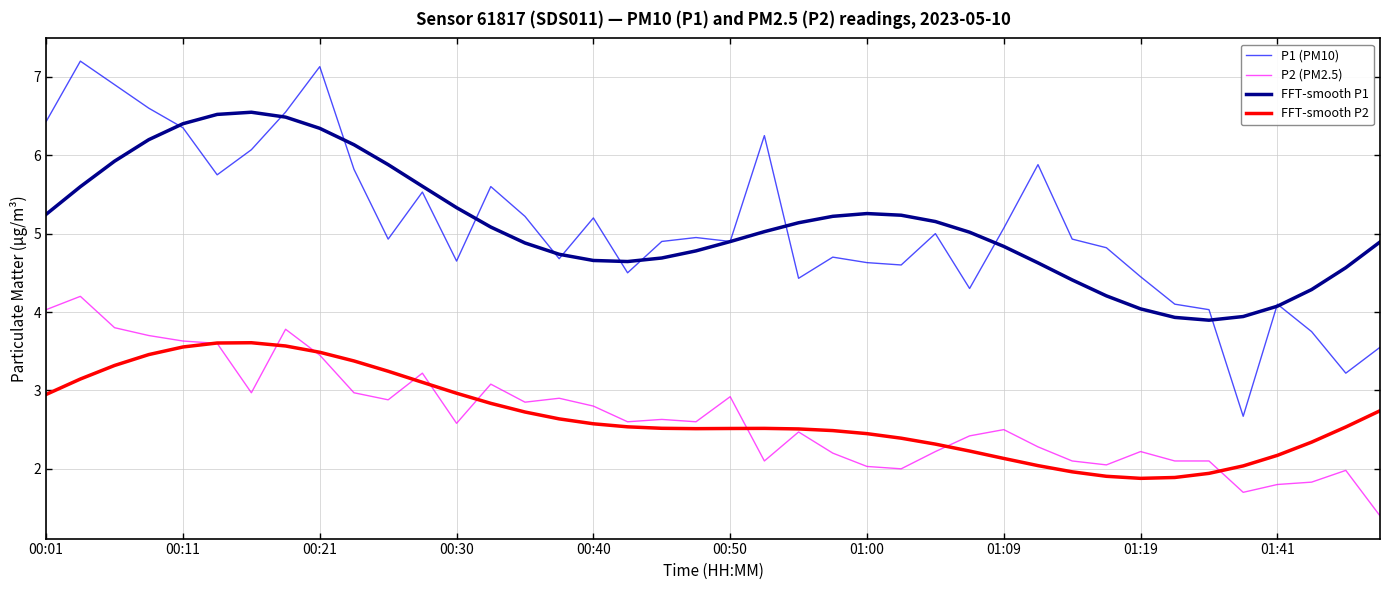

What are all the series names shown in the legend?

P1 (PM10), P2 (PM2.5), FFT-smooth P1, FFT-smooth P2